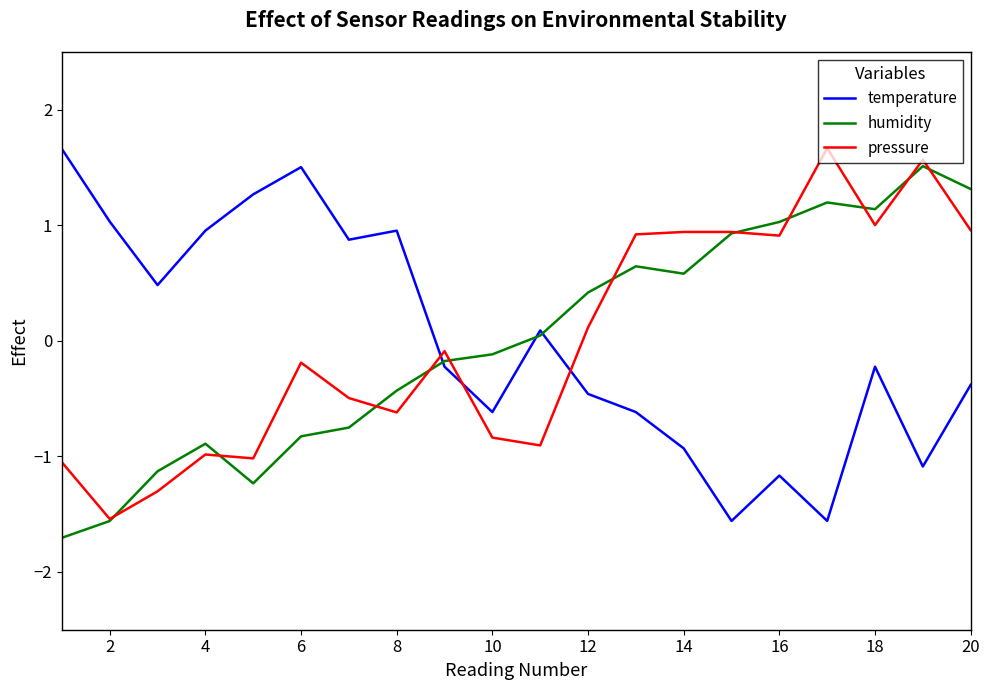

What is the highest value of the pressure series?

1.7